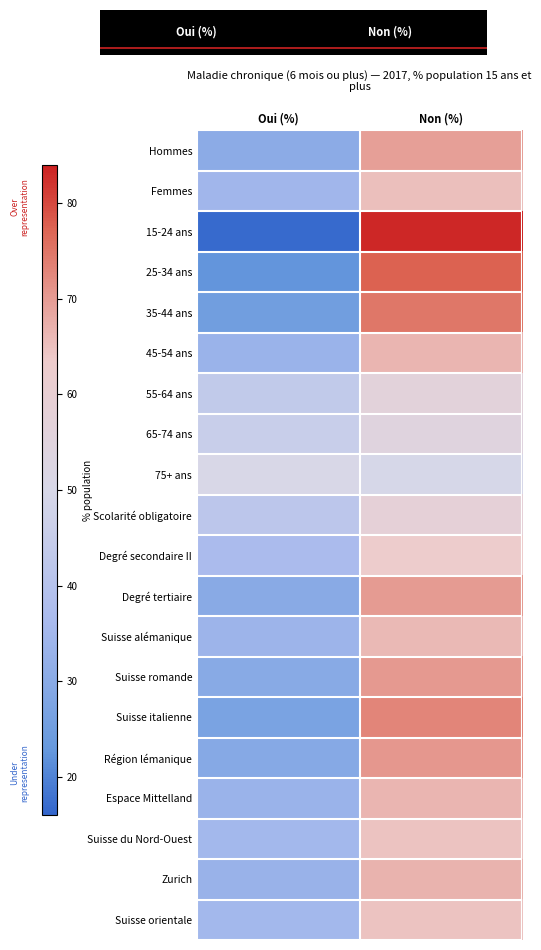

How many series are shown in this chart?

20